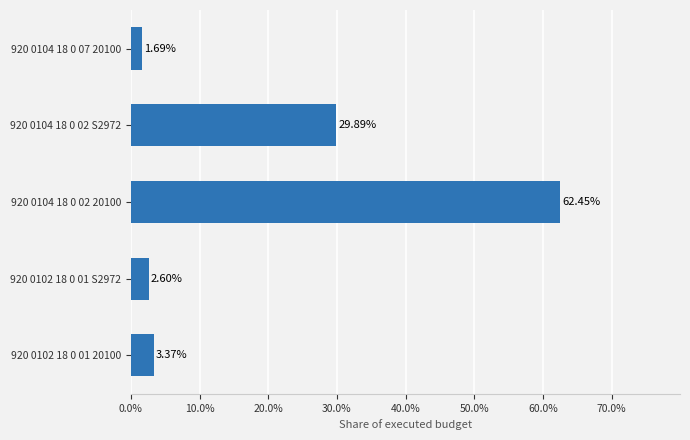

What is the difference between the maximum and minimum values?

60.8